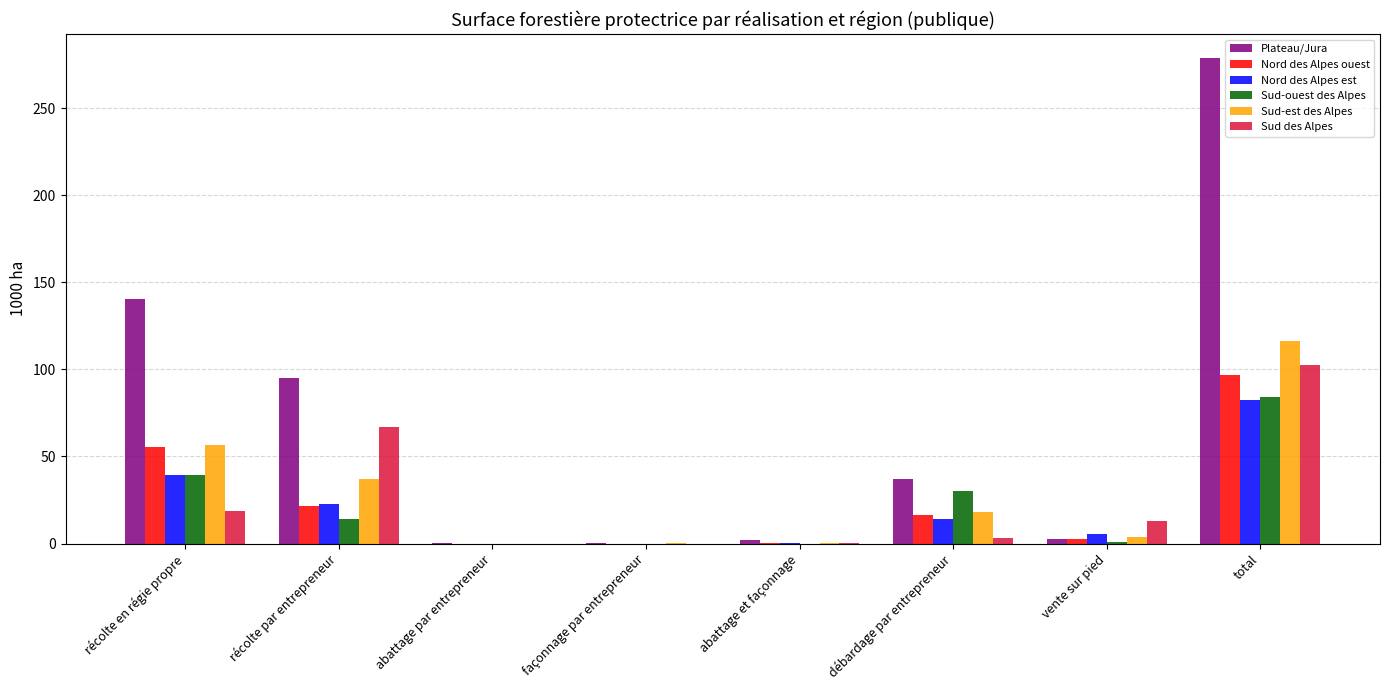

Which label corresponds to the largest value in the chart?

total